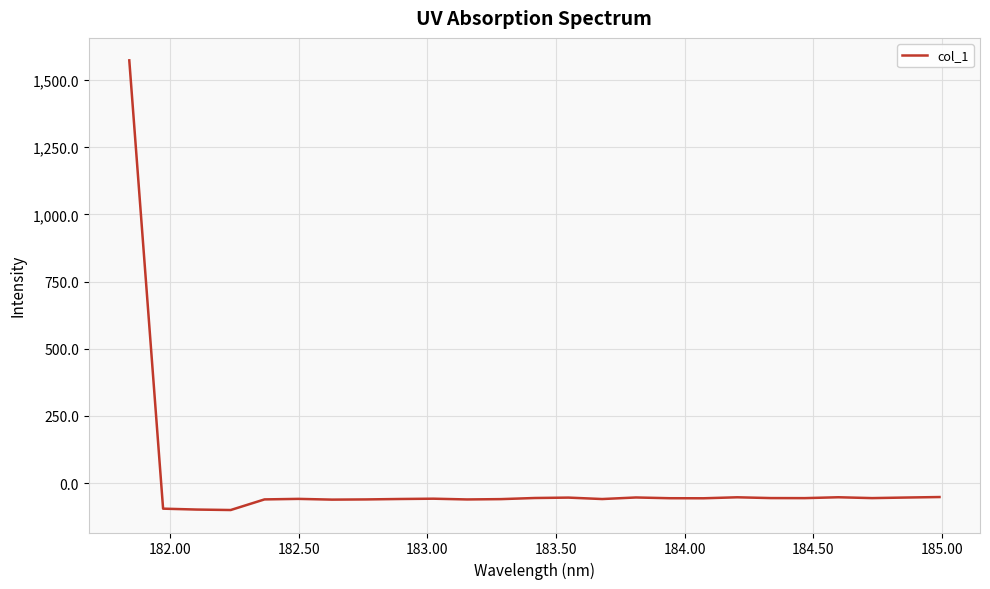

What is the difference between the maximum and minimum values?

1672.4